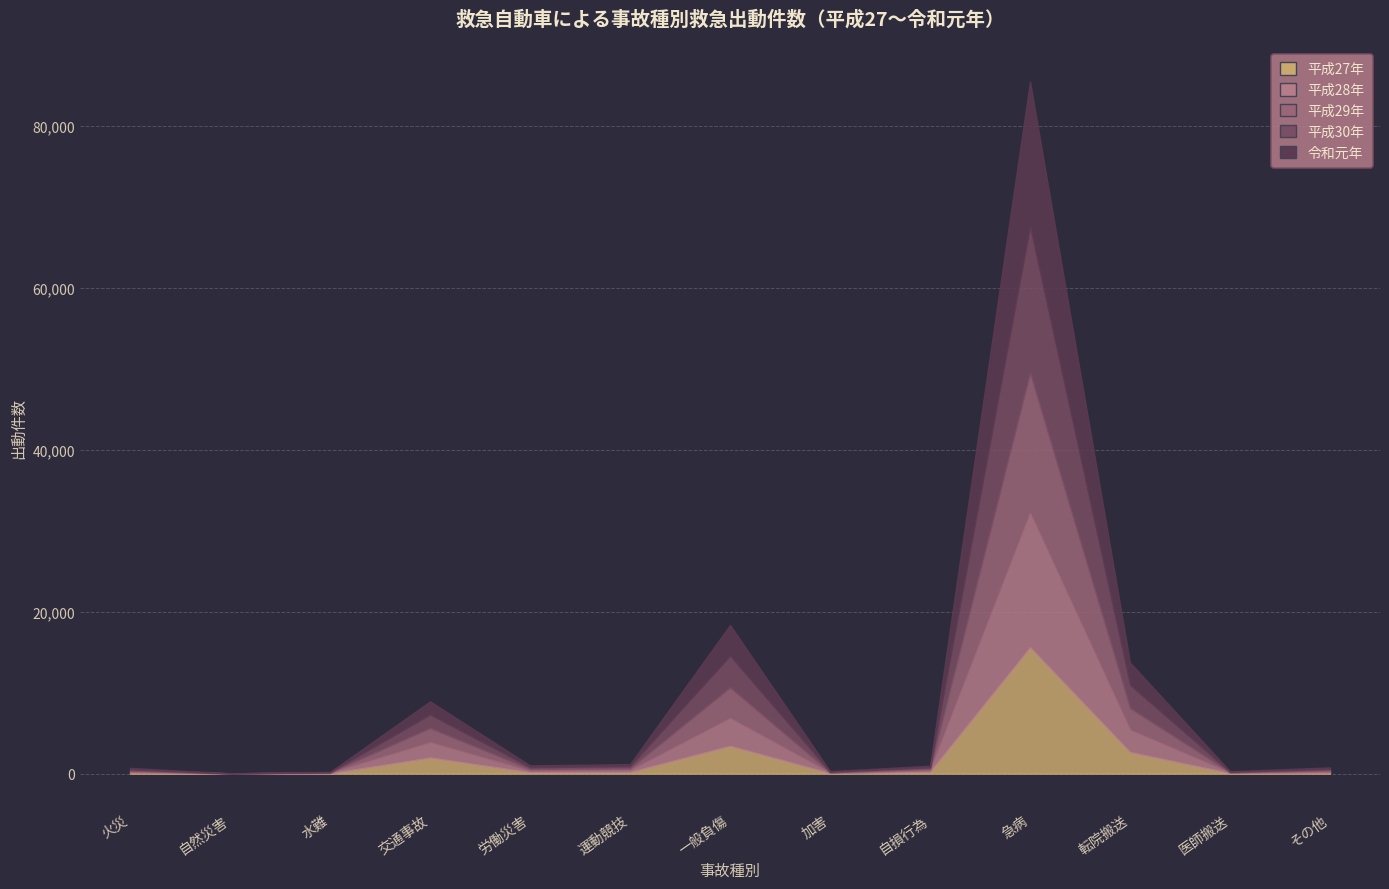

Which category has the lowest value across all series?

自然災害